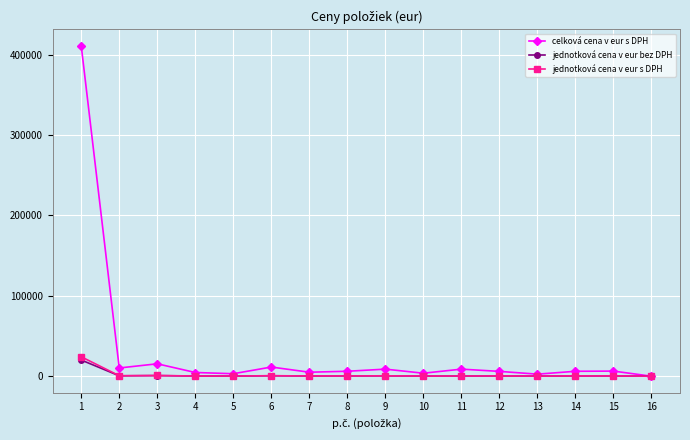

At which category does celková cena v eur s DPH reach its first local valley?

2